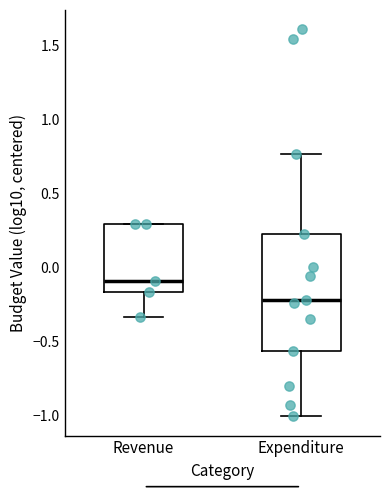

Which box has the highest median line?

Revenue